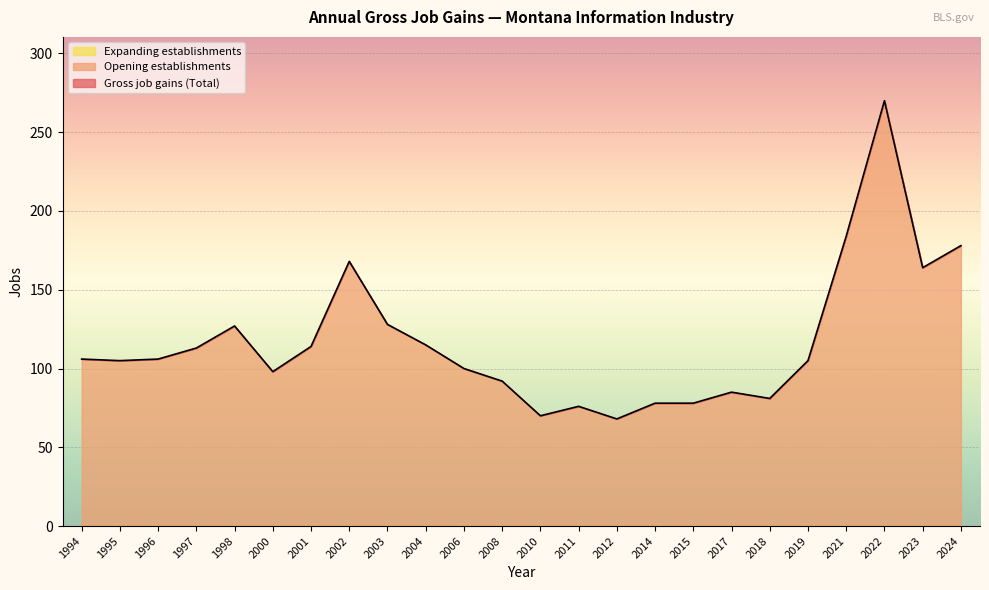

Reading right to left, what are all the values shown in this chart?

Gross job gains (Total): 178	164	270	184	105	81	85	78	78	68	76	70	92	100	115	128	168	114	98	127	113	106	105	106
Opening establishments: 178	164	270	184	105	81	85	78	78	68	76	70	92	100	115	128	168	114	98	127	113	106	105	106
Expanding establishments: 0	0	0	0	0	0	0	0	0	0	0	0	0	0	0	0	0	0	0	0	0	0	0	0